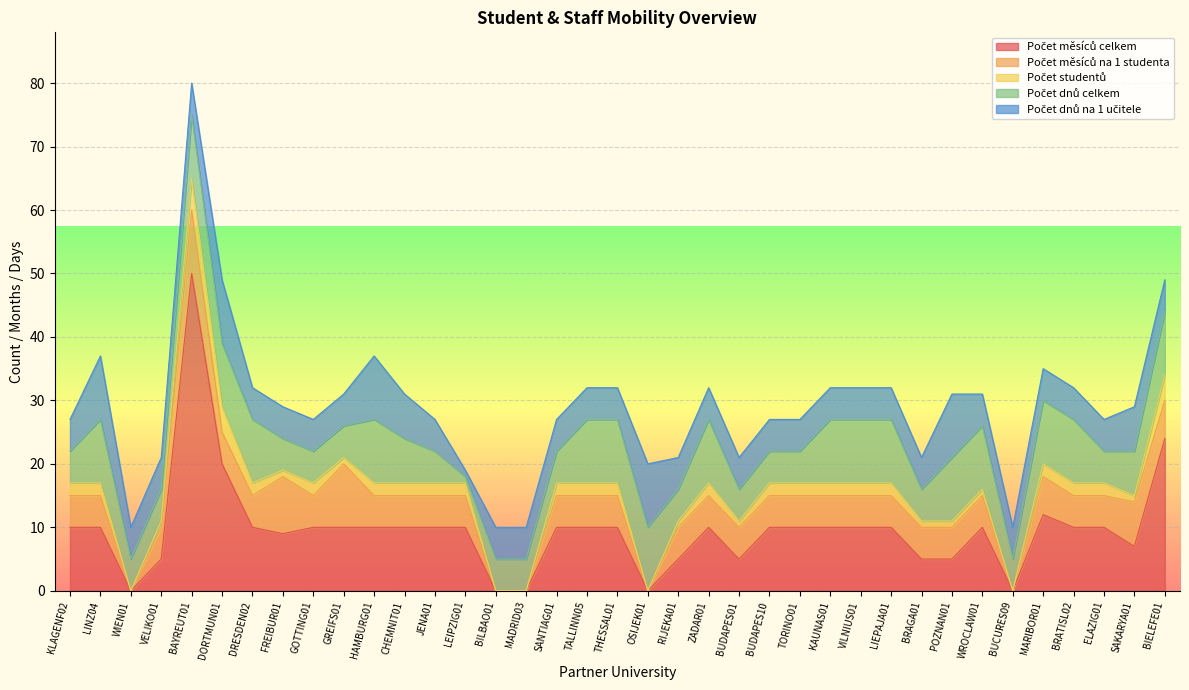

Does the chart display data point markers on the line(s)?

No